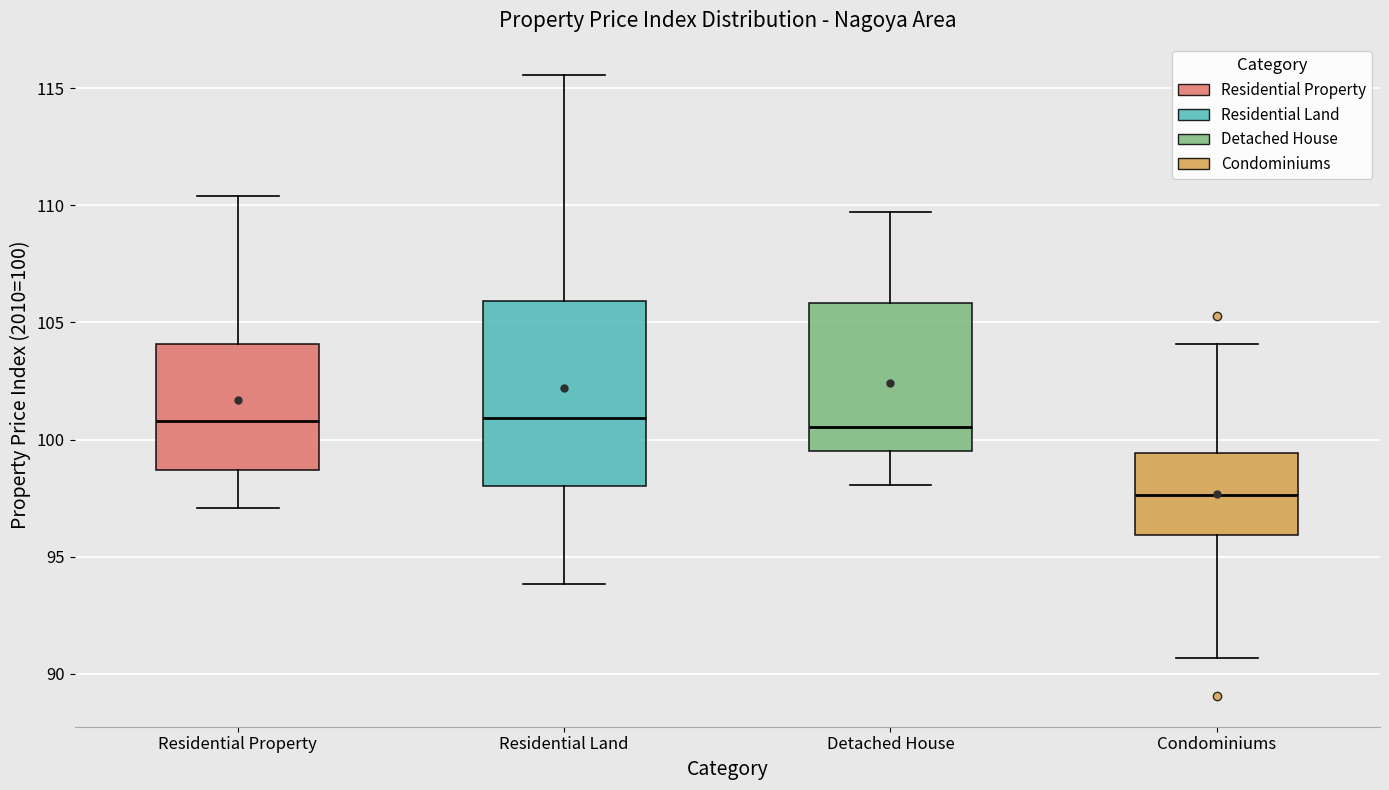

Where is the lower edge of the box for Condominiums on the y-axis? The values are not printed on the chart, so give them approximately, as read against the axis.

96.0